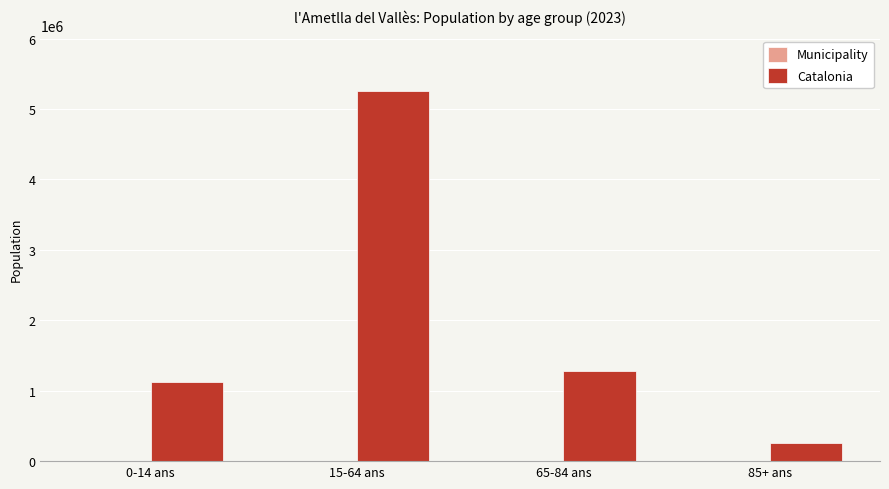

Which label corresponds to the largest value in the chart?

15-64 ans